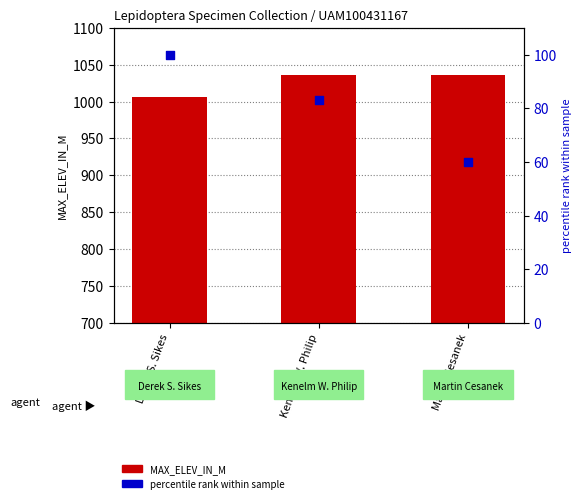

Which series has the largest total across all categories?

MAX_ELEV_IN_M